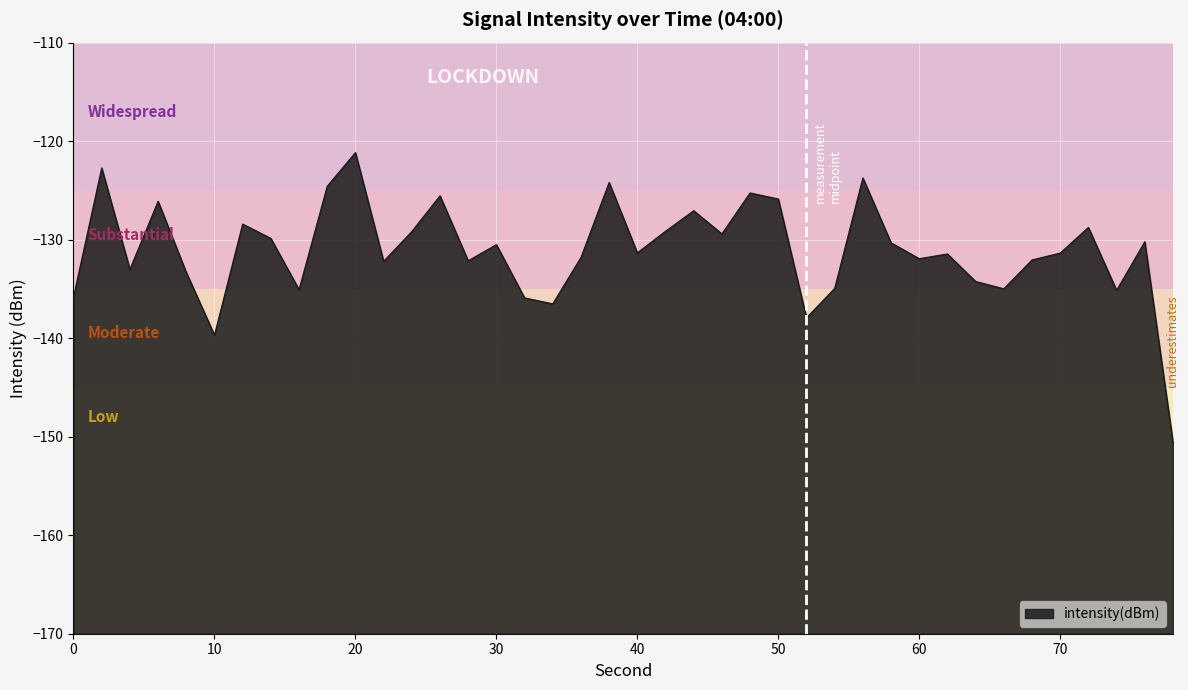

What is the greatest value displayed?

-121.2